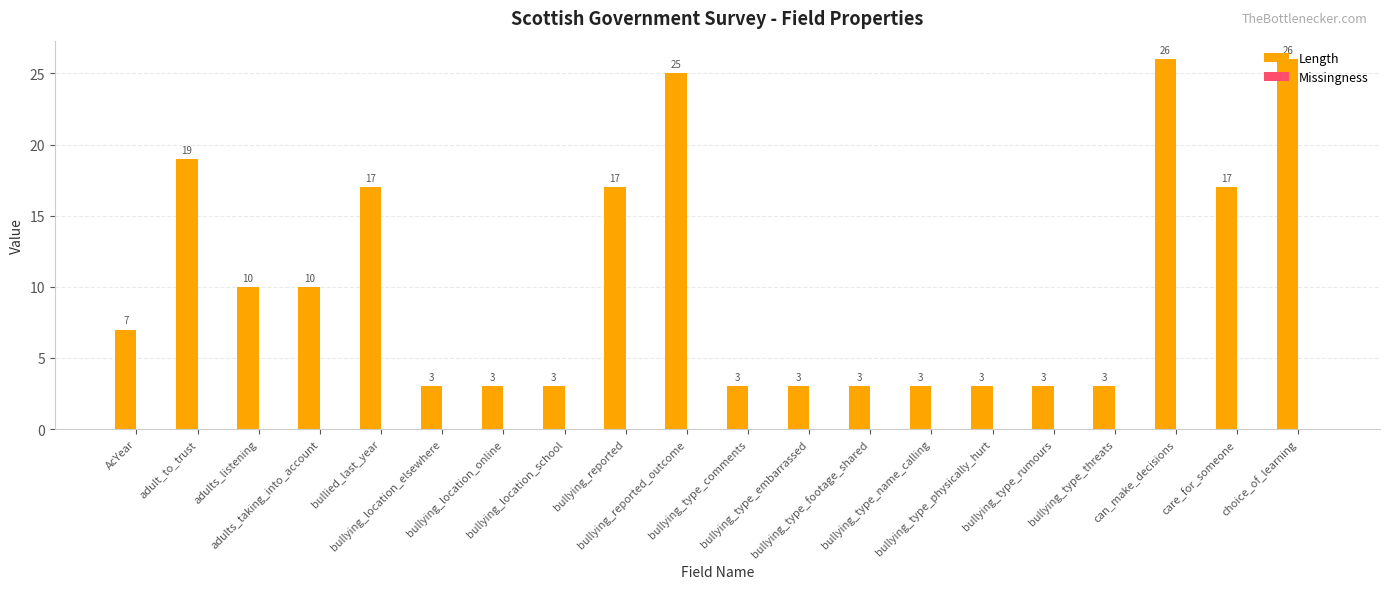

Between bullying_location_online and can_make_decisions, which is larger?

can_make_decisions